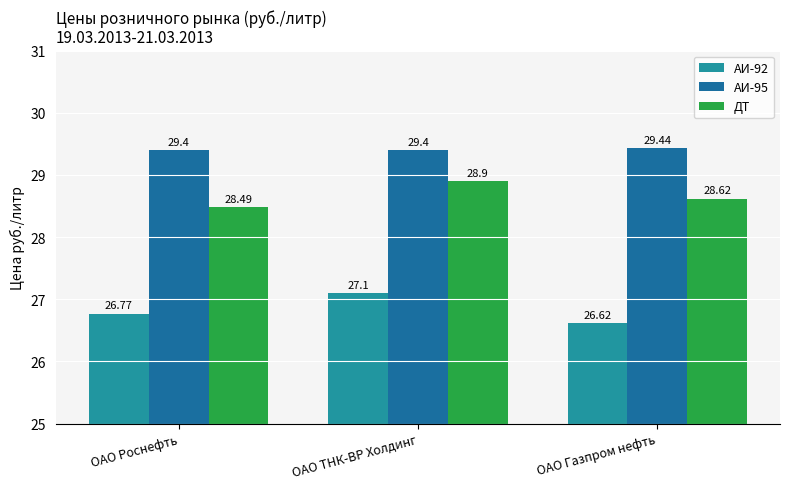

How many groups of bars are there?

3